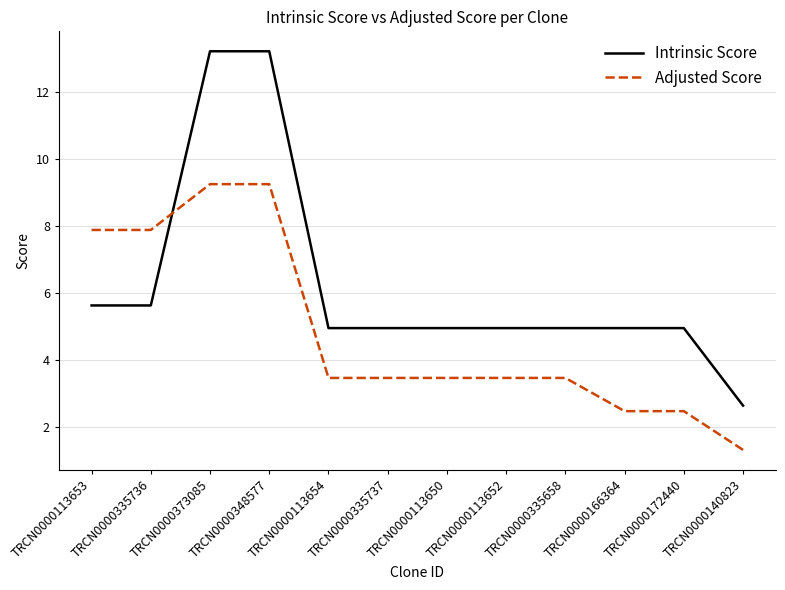

What is the spread (max minus min) of values at TRCN0000373085?

4.0